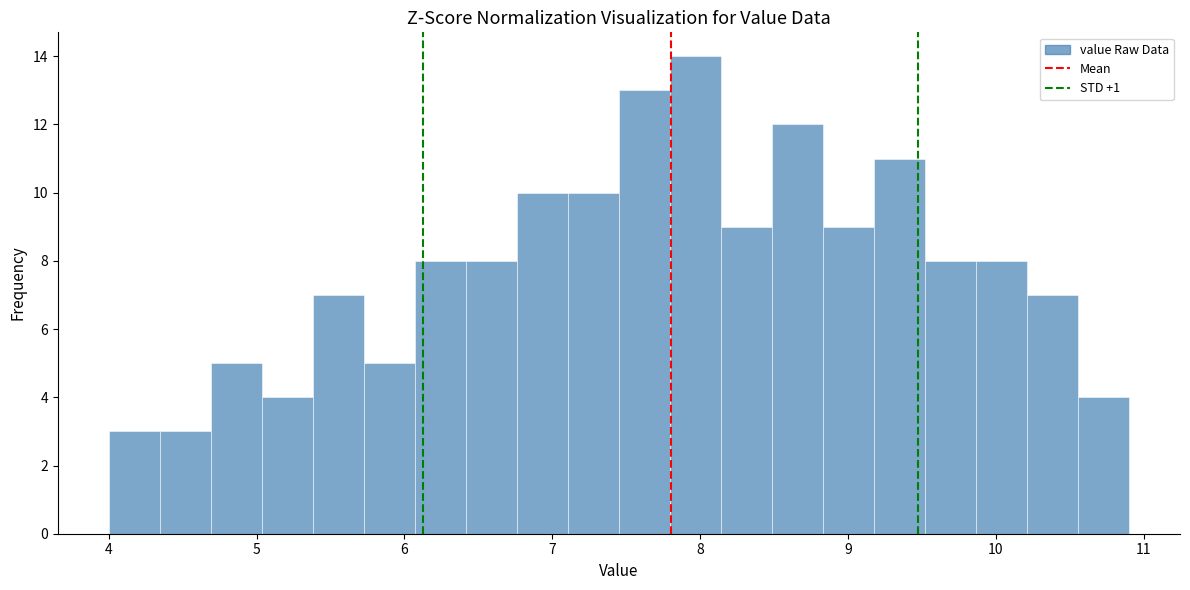

Read against the x-axis, roughly where is the centre of the tallest bar?

8.0